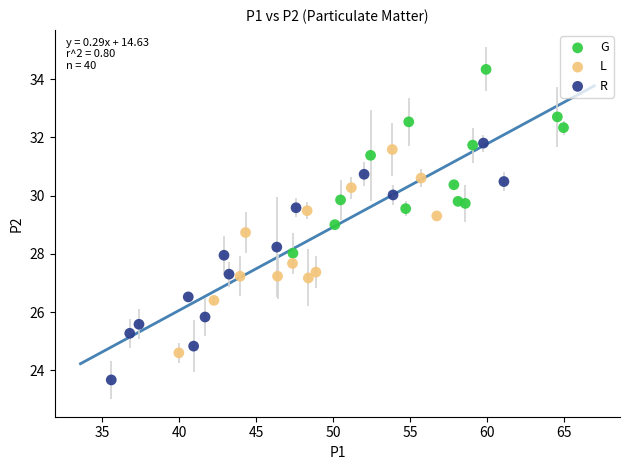

Which series contains the lowest Y value?

R